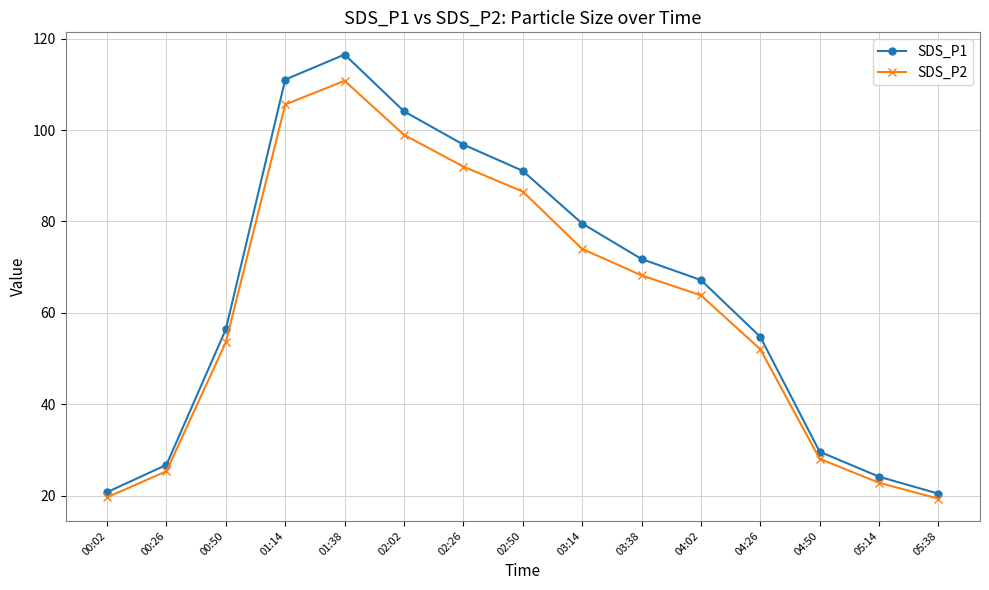

What is the average value of the SDS_P2 series?

61.4